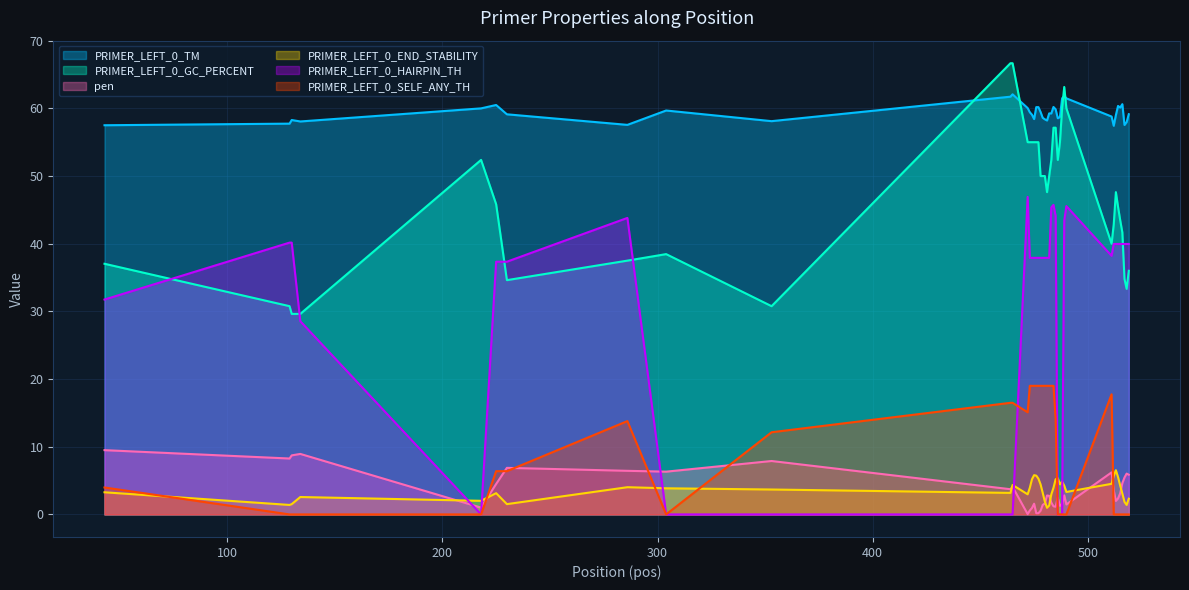

The PRIMER_LEFT_0_SELF_ANY_TH series shows 8.7 at 477. True or false?

False